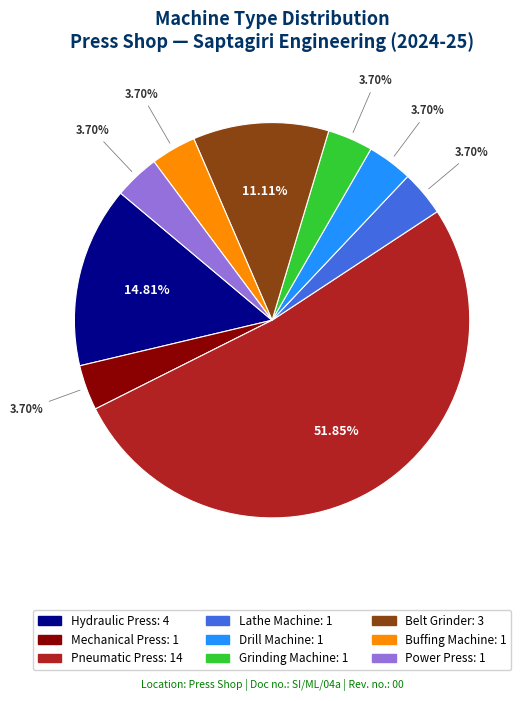

Does any single category account for the majority?

Yes